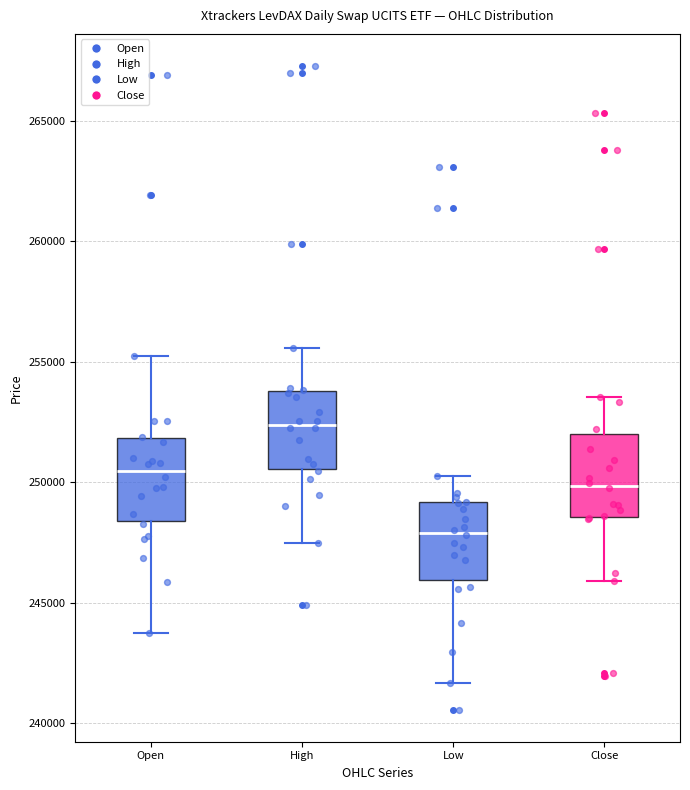

Which box's median line is the highest?

High